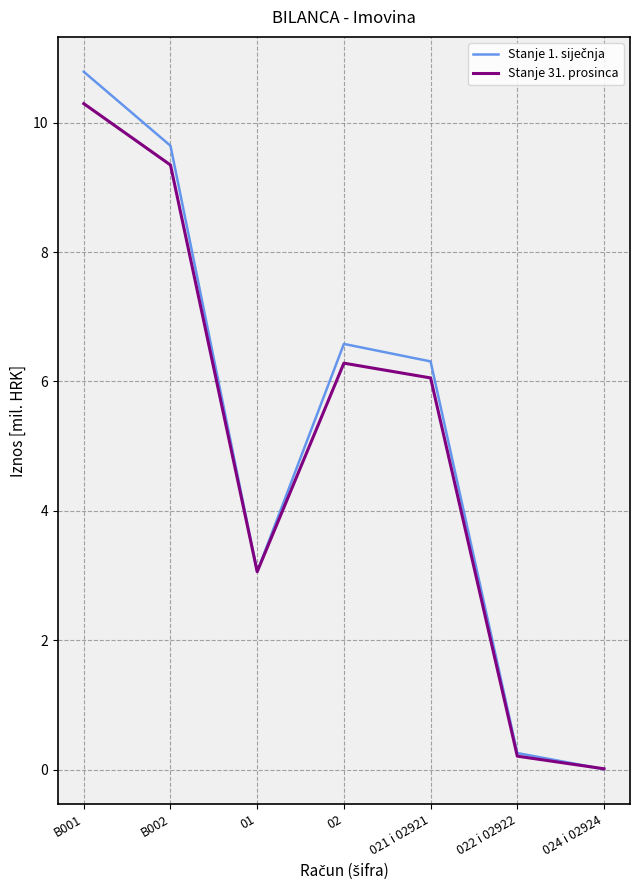

How many series are shown in this chart?

2